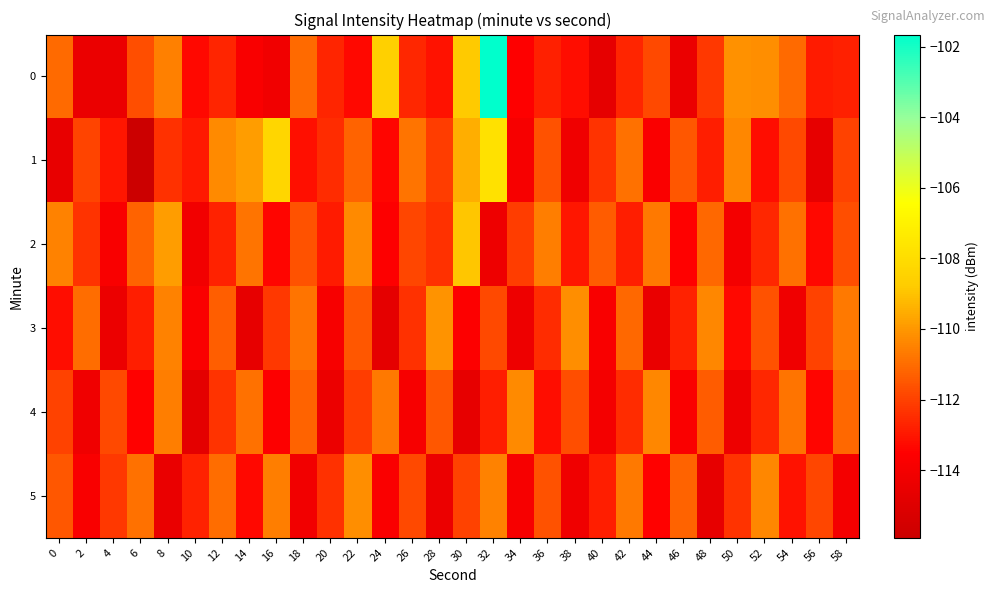

What is the maximum value shown in the chart?

-101.7